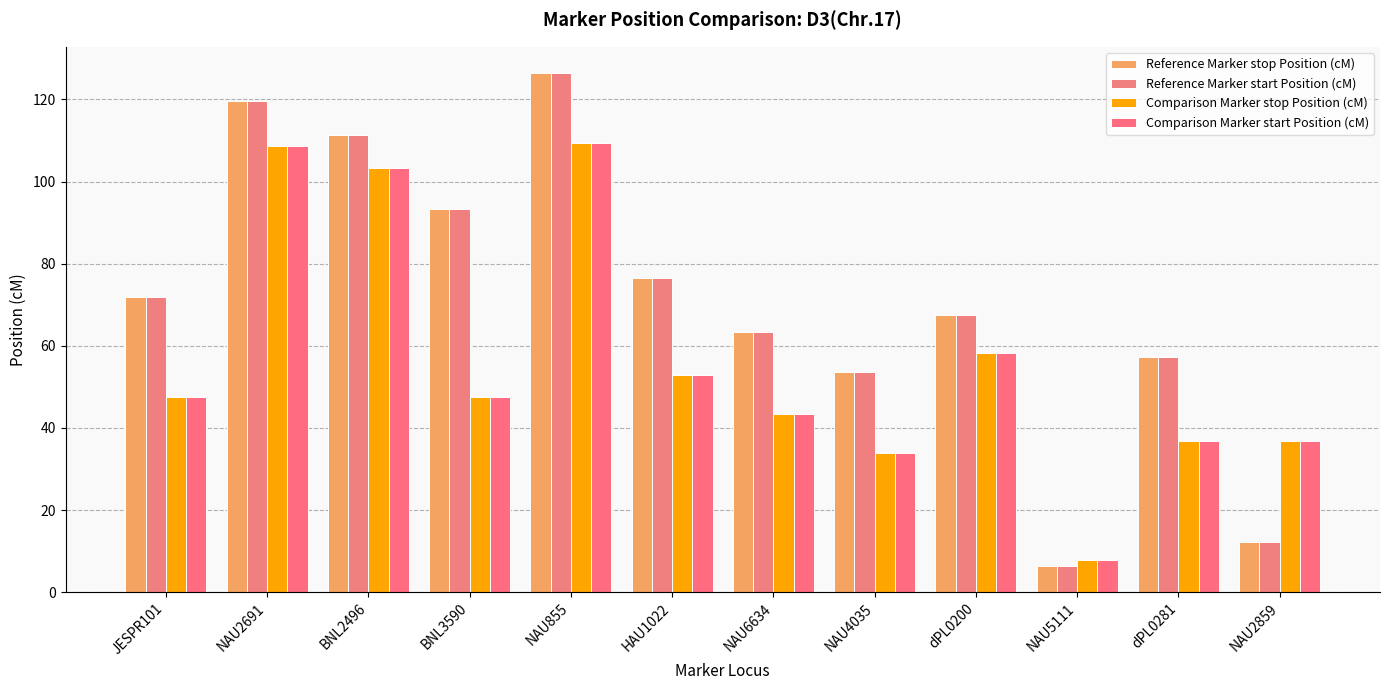

Rank the categories by Comparison Marker stop Position (cM) value from lowest to highest.

NAU5111, NAU4035, dPL0281, NAU2859, NAU6634, JESPR101, BNL3590, HAU1022, dPL0200, BNL2496, NAU2691, NAU855